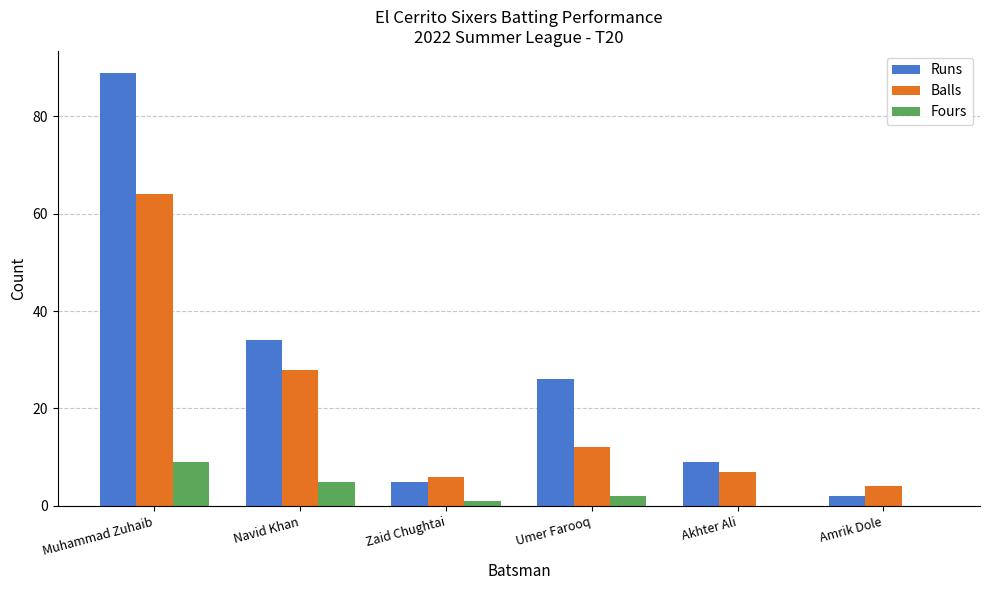

Reading left to right, what are all the values shown in this chart?

Runs: 89	34	5	26	9	2
Balls: 64	28	6	12	7	4
Fours: 9	5	1	2	0	0